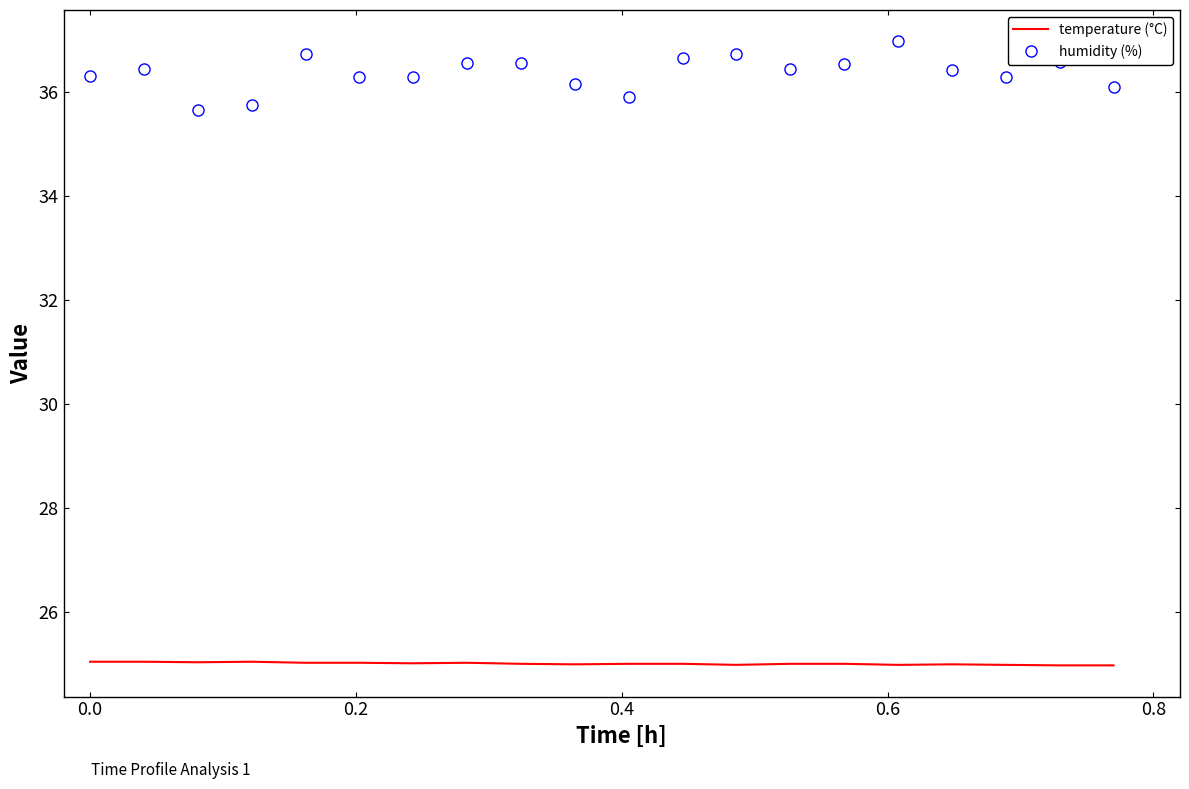

True or false: temperature (°C) and humidity (%) intersect in this chart.

False